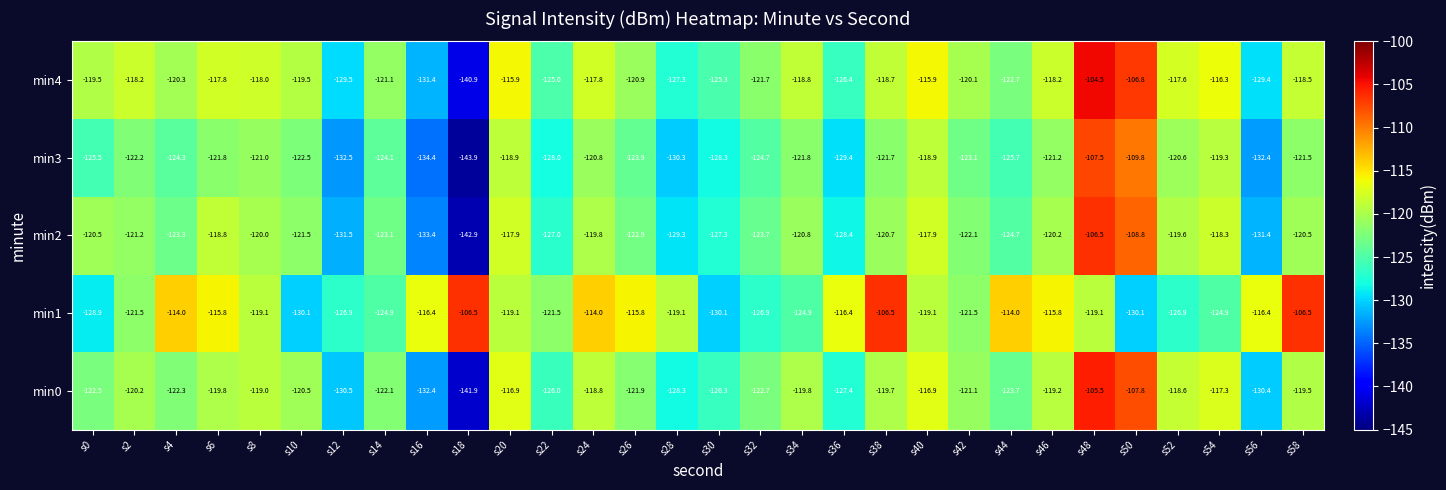

Count the number of categories in the chart.

30